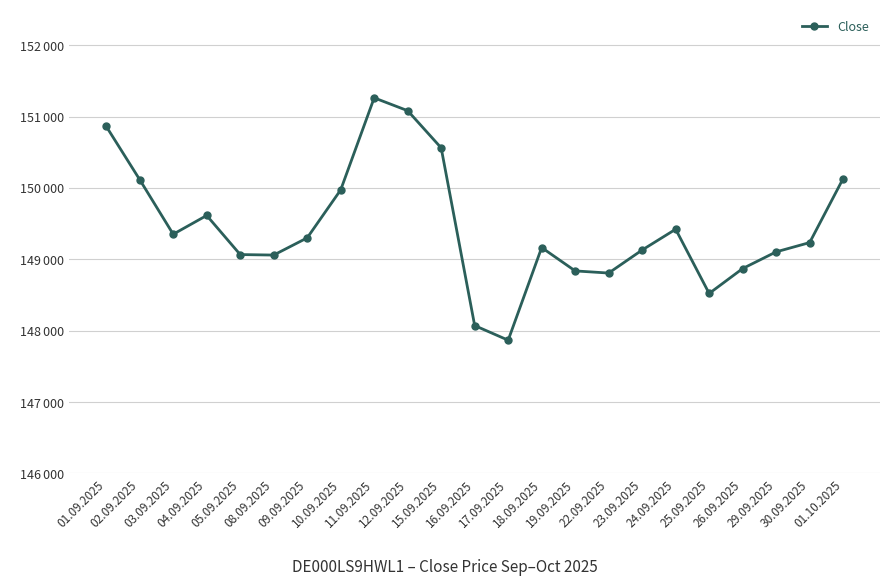

Does the chart display data point markers on the line(s)?

Yes